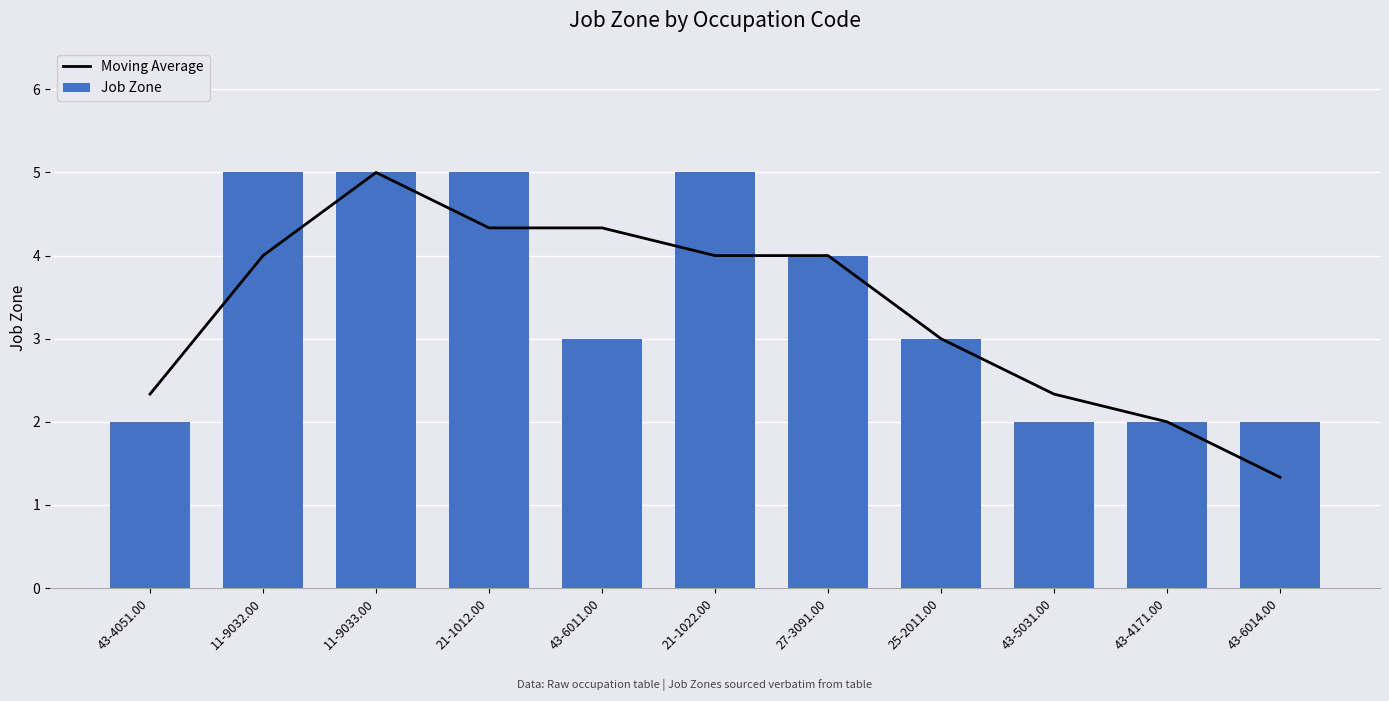

The Moving Average series shows 2.3 at 43-4051.00. True or false?

True